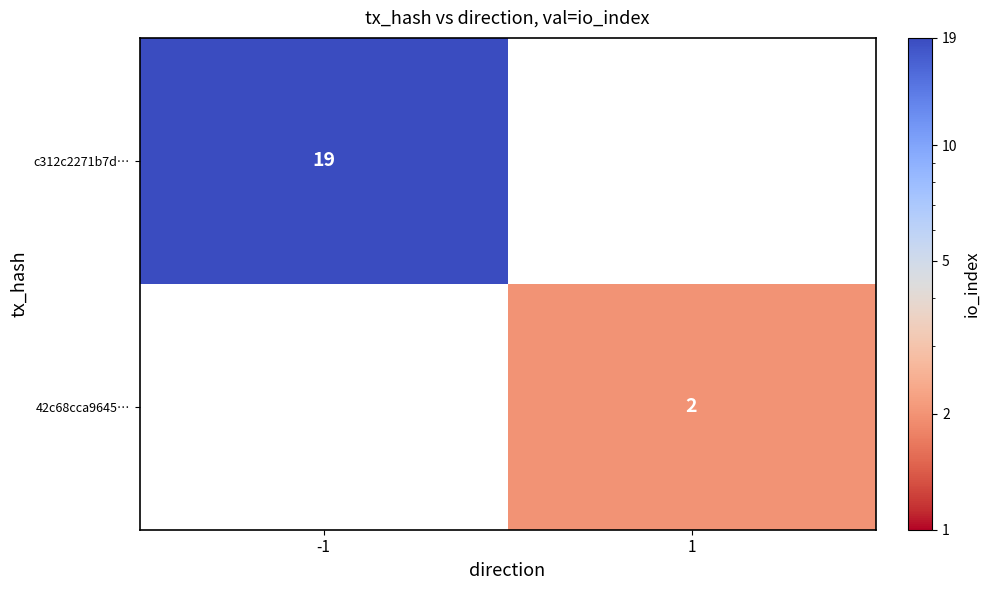

The 42c68cca9645… series shows 2 at 1. True or false?

True